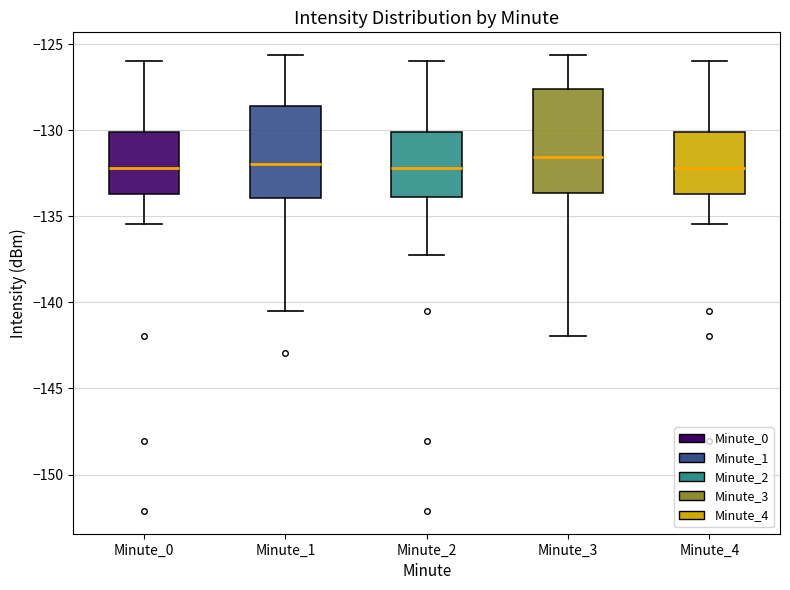

Reading left to right, transcribe this box plot: for each box, give where its median line is, the range the box spans, and where its two whiskers end, as read against the y-axis. The values are not printed on the chart, so give them approximately, as read against the axis.

Minute_0: median -132.0, box -133.5 to -130.0, whiskers -135.5 to -126.0
Minute_1: median -132.0, box -134.0 to -128.5, whiskers -140.5 to -125.5
Minute_2: median -132.0, box -134.0 to -130.0, whiskers -137.5 to -126.0
Minute_3: median -131.5, box -133.5 to -127.5, whiskers -142.0 to -125.5
Minute_4: median -132.0, box -133.5 to -130.0, whiskers -135.5 to -126.0